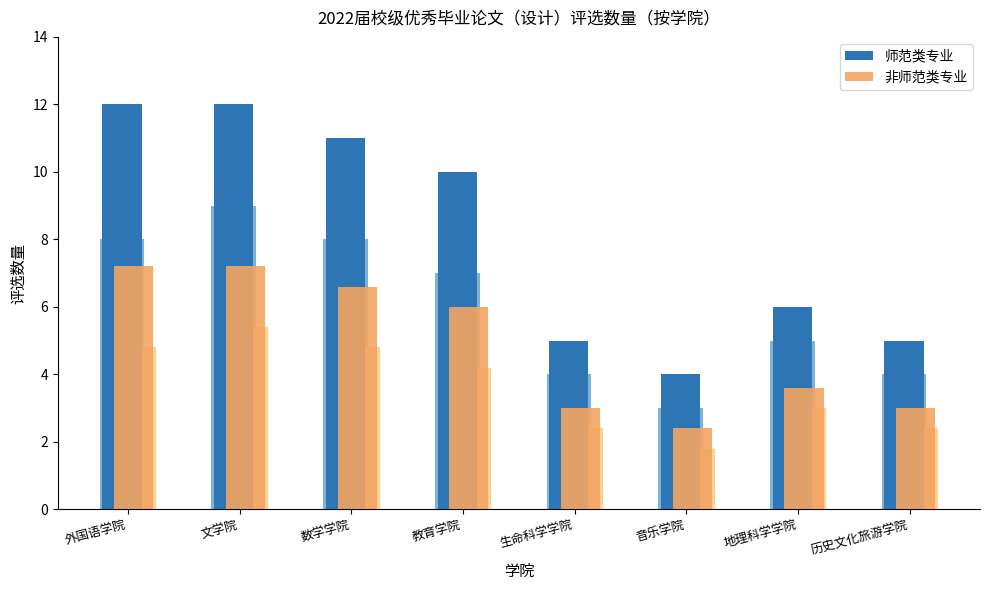

What position from the left is 生命科学学院?

5